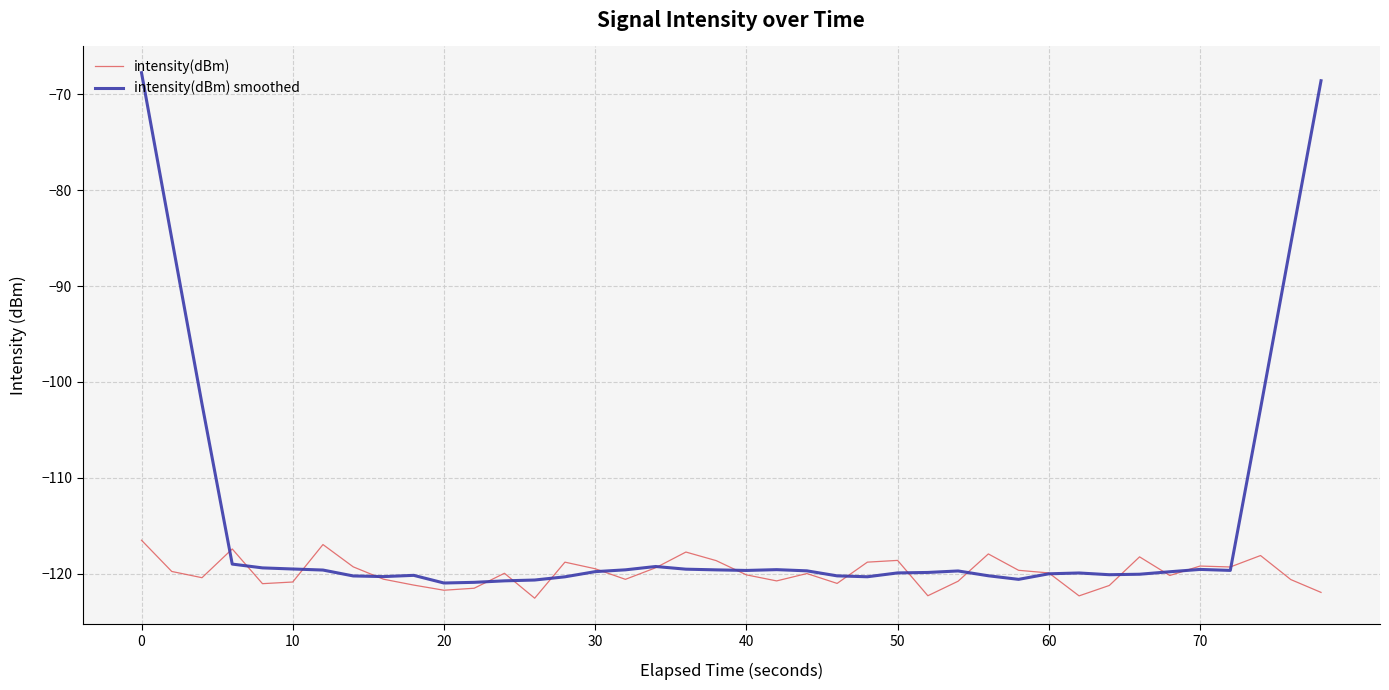

Rank the series by their average value, from highest to lowest.

intensity(dBm) smoothed, intensity(dBm)